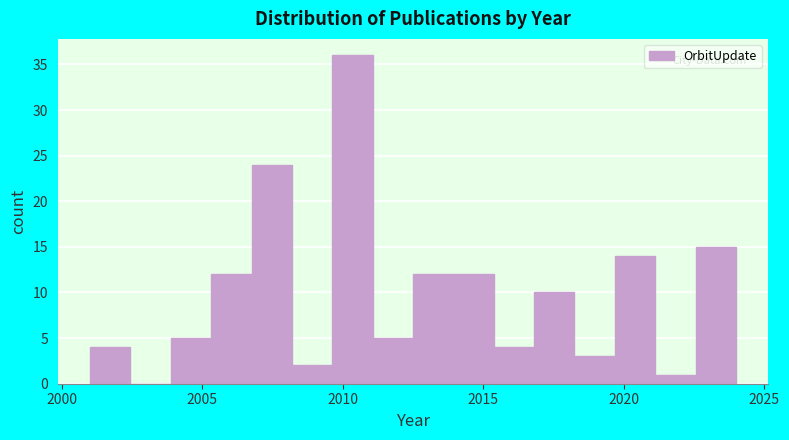

Around what value on the x-axis is the tallest bar? Give the approximate position of its centre, as read against the axis.

2010.5